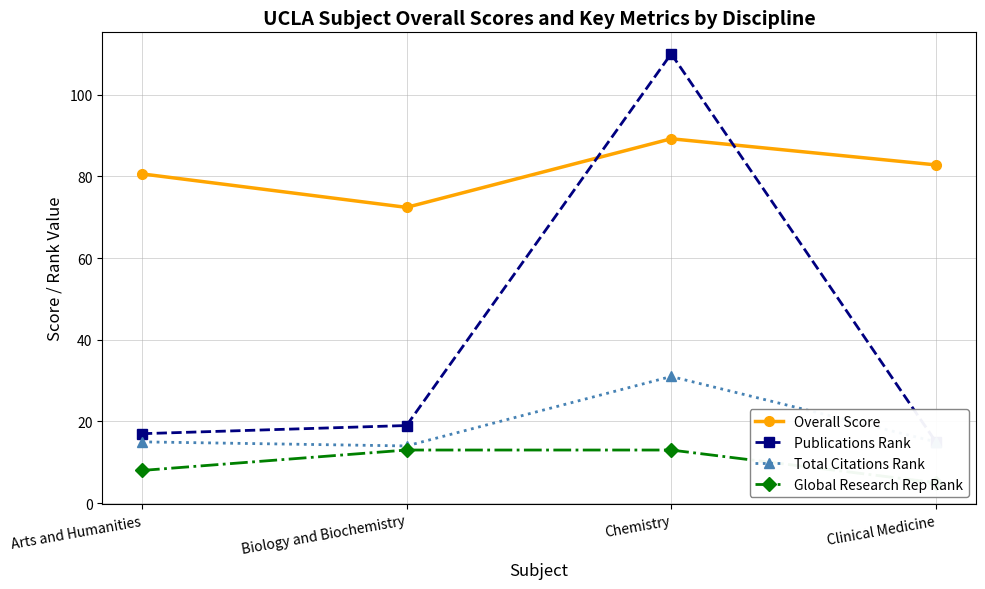

True or false: Total Citations Rank and Publications Rank intersect in this chart.

False